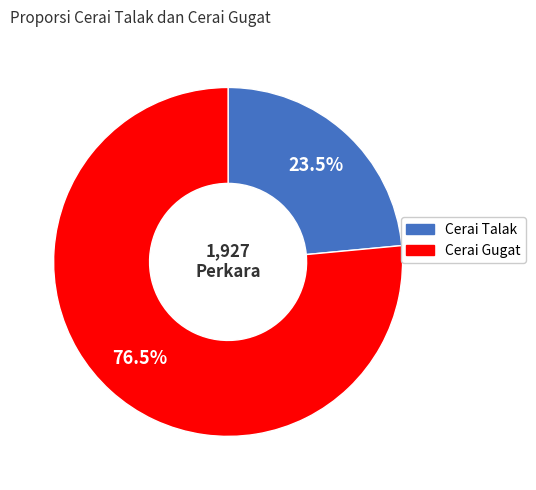

Rank the categories by value from lowest to highest.

Cerai Talak, Cerai Gugat